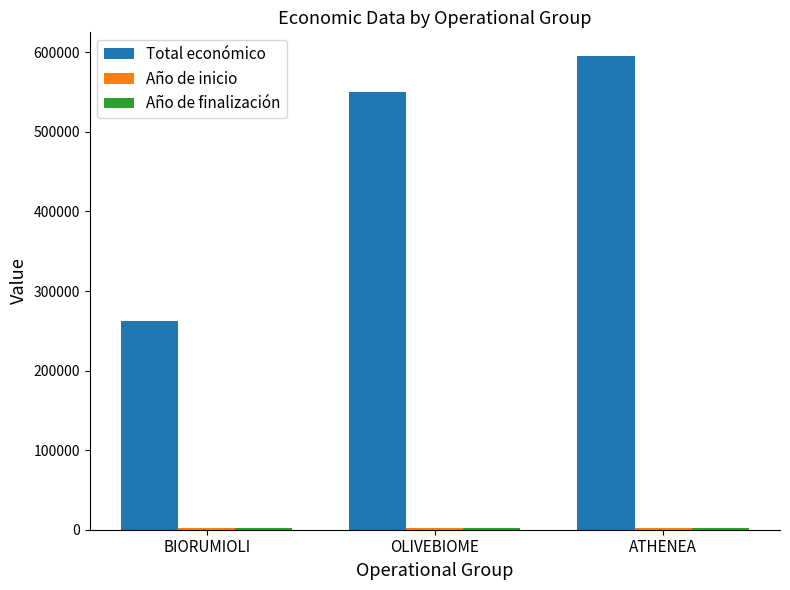

What is the label of the 1st bar from the left?

BIORUMIOLI